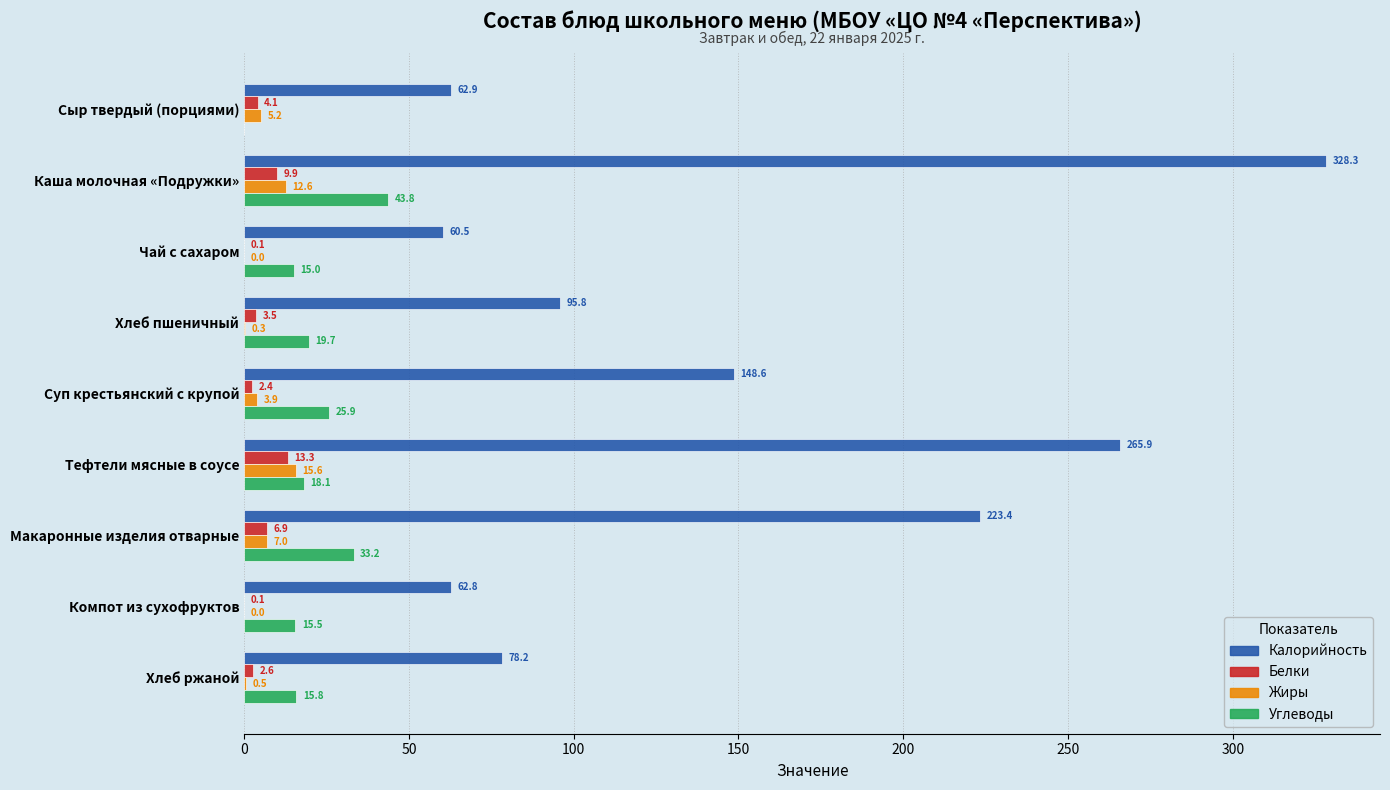

What is the sum of all Углеводы values?

187.0